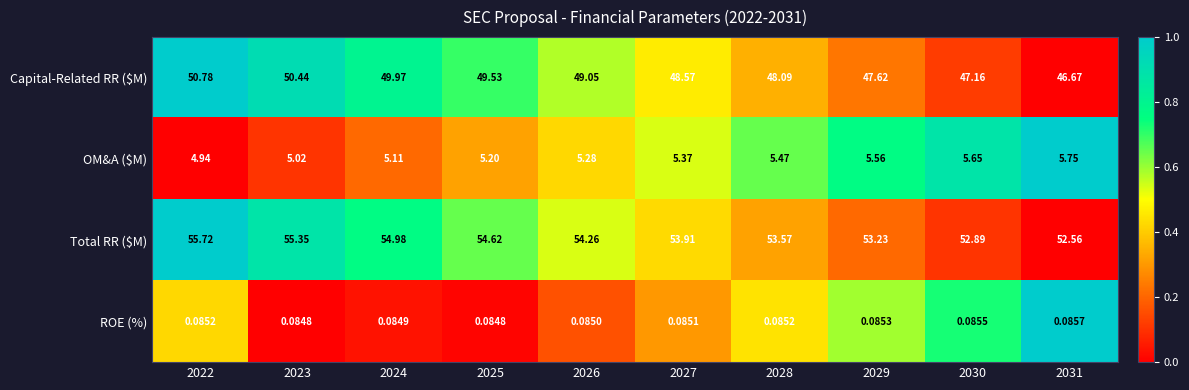

Which series changed the most between 2023 and 2027?

Capital-Related RR ($M)